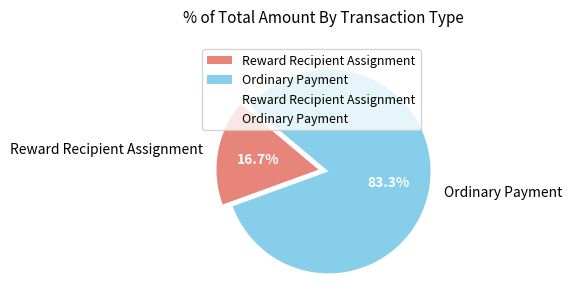

Which category has the biggest portion of the pie?

Ordinary Payment